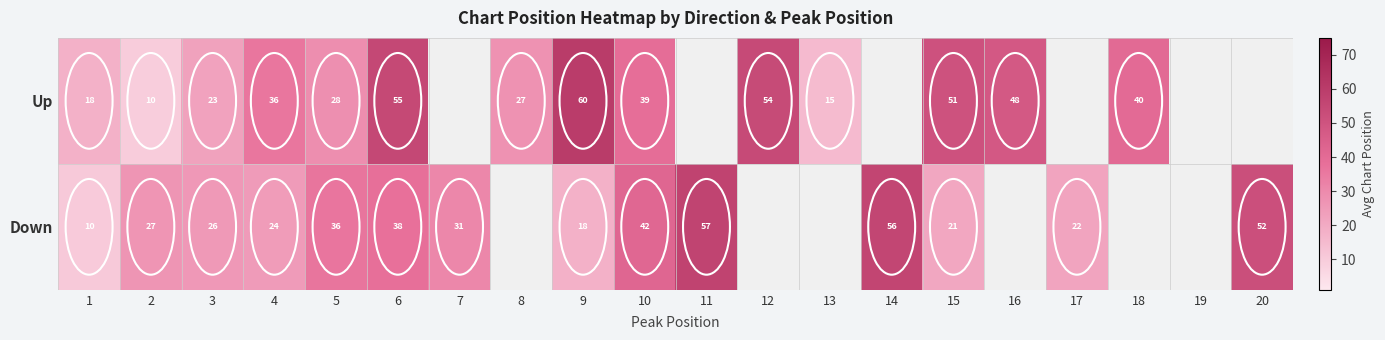

What is the sum of the Up values at 18 and 3?

63